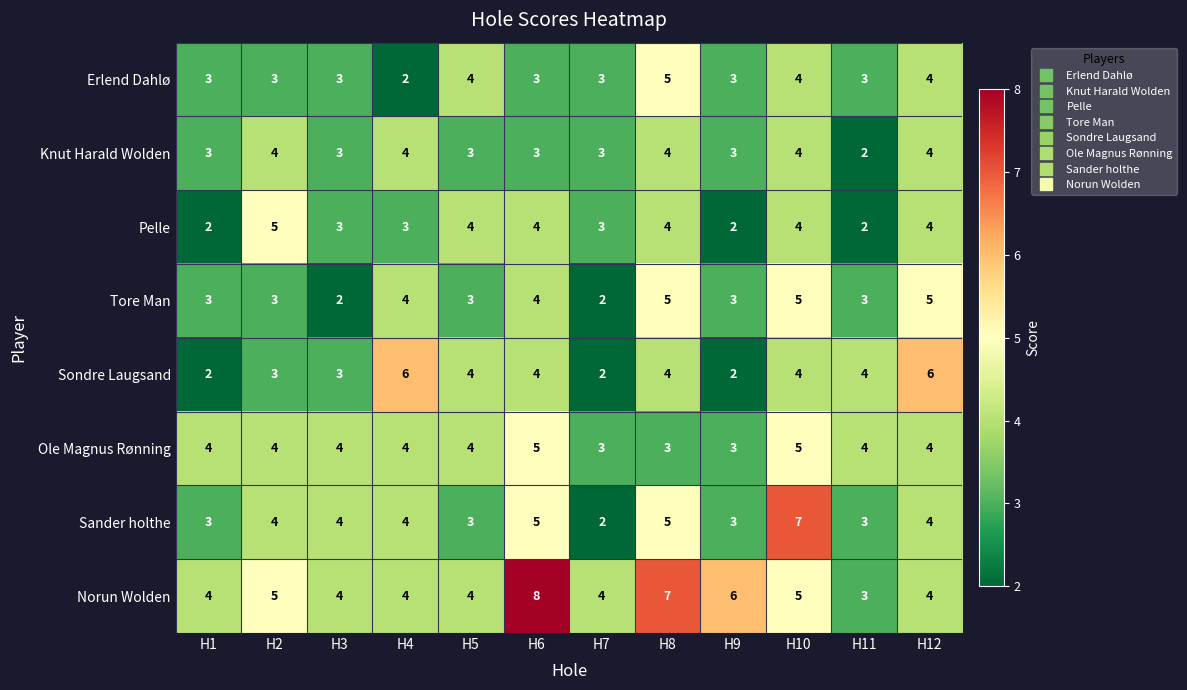

At which category is the sum across all series the highest?

H10